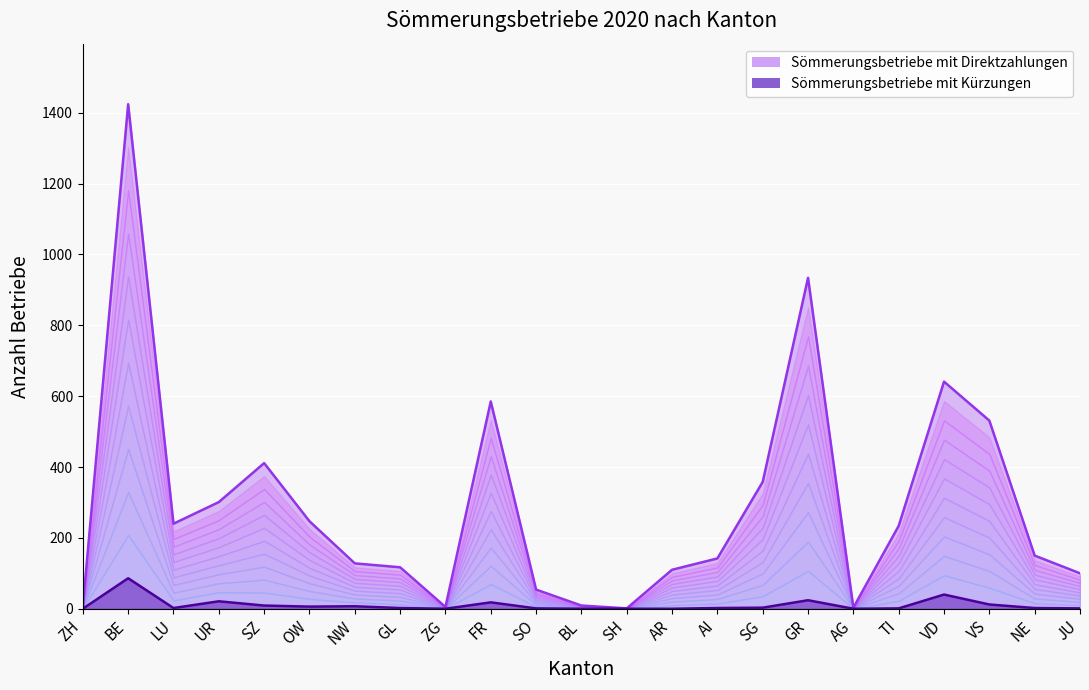

Which series changed the most between ZG and AR?

Sömmerungsbetriebe mit Direktzahlungen